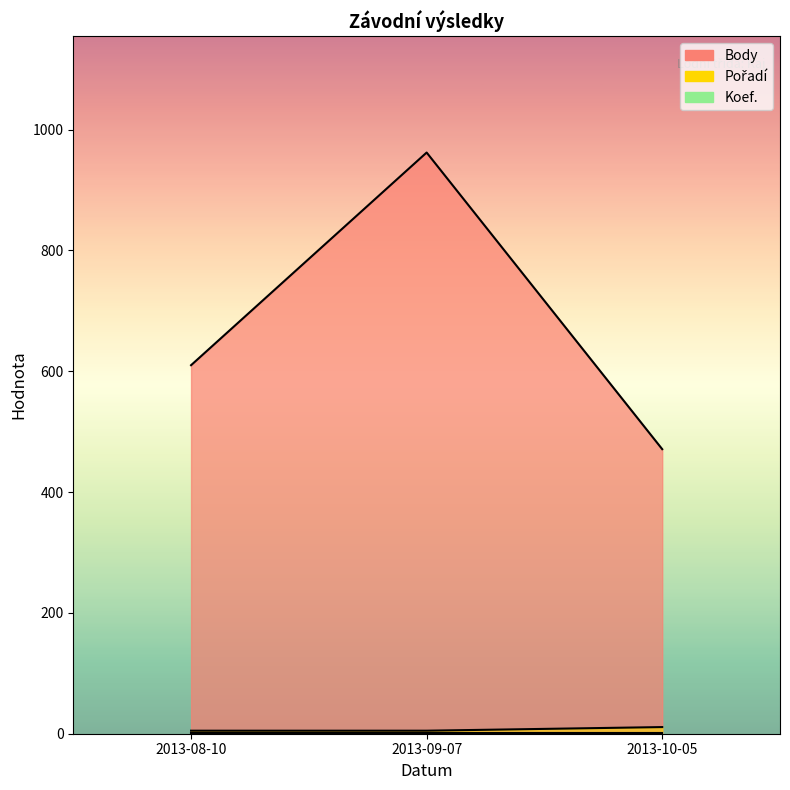

Between 2013-09-07 and 2013-08-10, which is larger?

2013-09-07